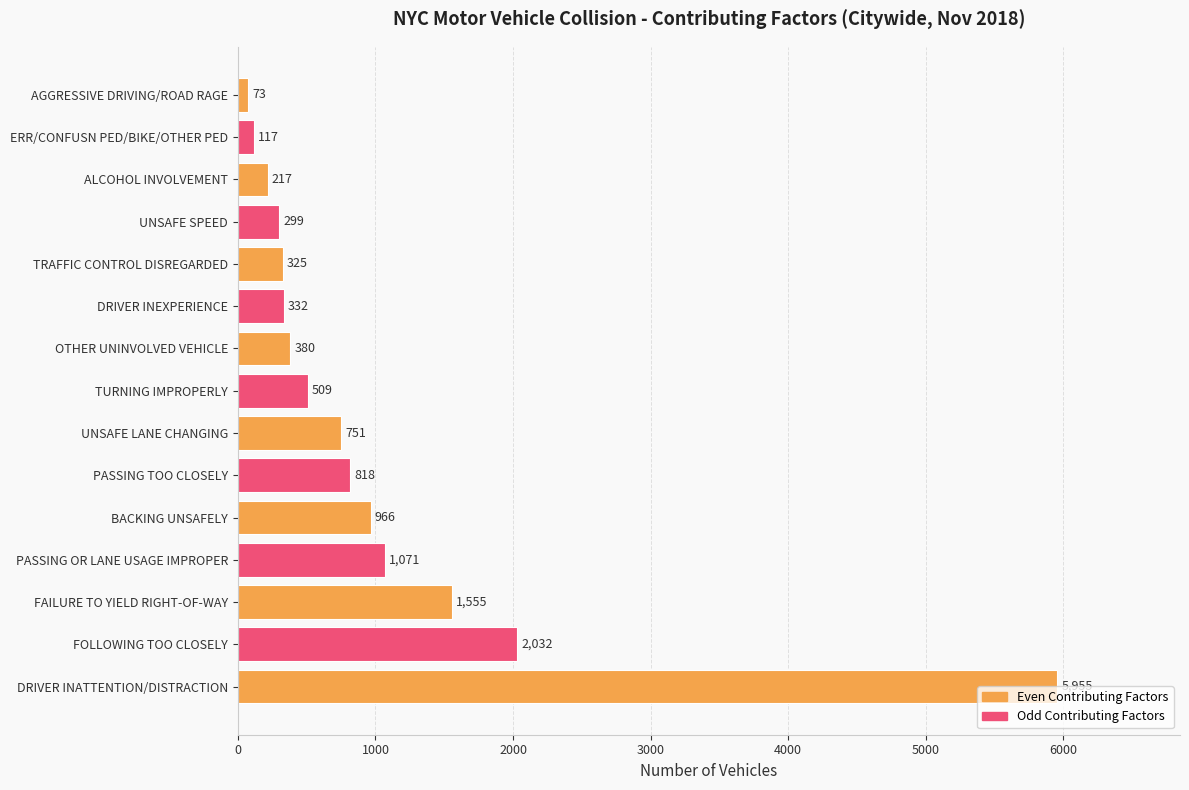

What is the change in value from DRIVER INATTENTION/DISTRACTION to ALCOHOL INVOLVEMENT?

-5738